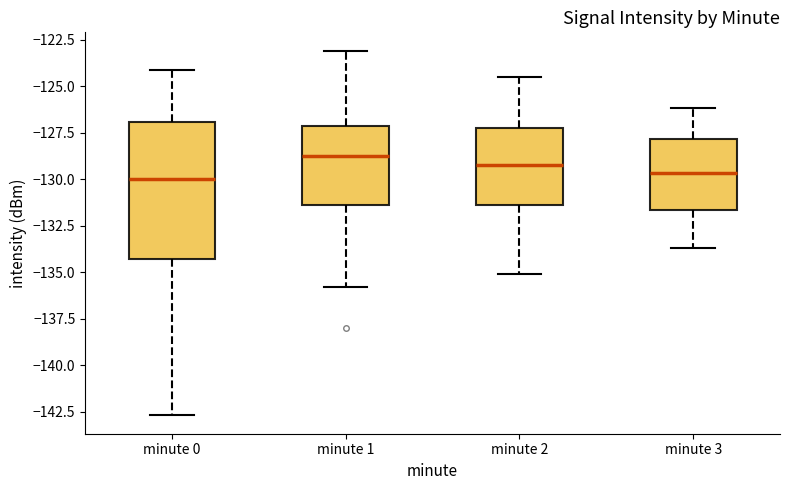

Reading left to right, read every box against the y-axis: the position of its median line, the range the box covers, and the ends of its whiskers. The values are not printed on the chart, so give them approximately, as read against the axis.

minute 0: median -130.0, box -134.5 to -127.0, whiskers -142.5 to -124.0
minute 1: median -129.0, box -131.5 to -127.0, whiskers -136.0 to -123.0
minute 2: median -129.0, box -131.5 to -127.0, whiskers -135.0 to -124.5
minute 3: median -129.5, box -131.5 to -128.0, whiskers -133.5 to -126.0